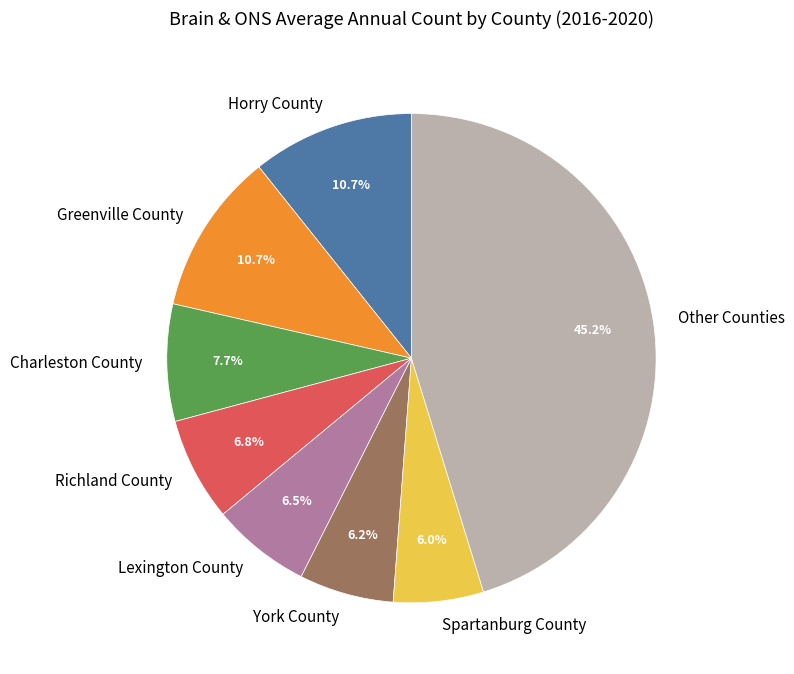

What is the ratio of the value at Richland County to the value at York County?

1.1